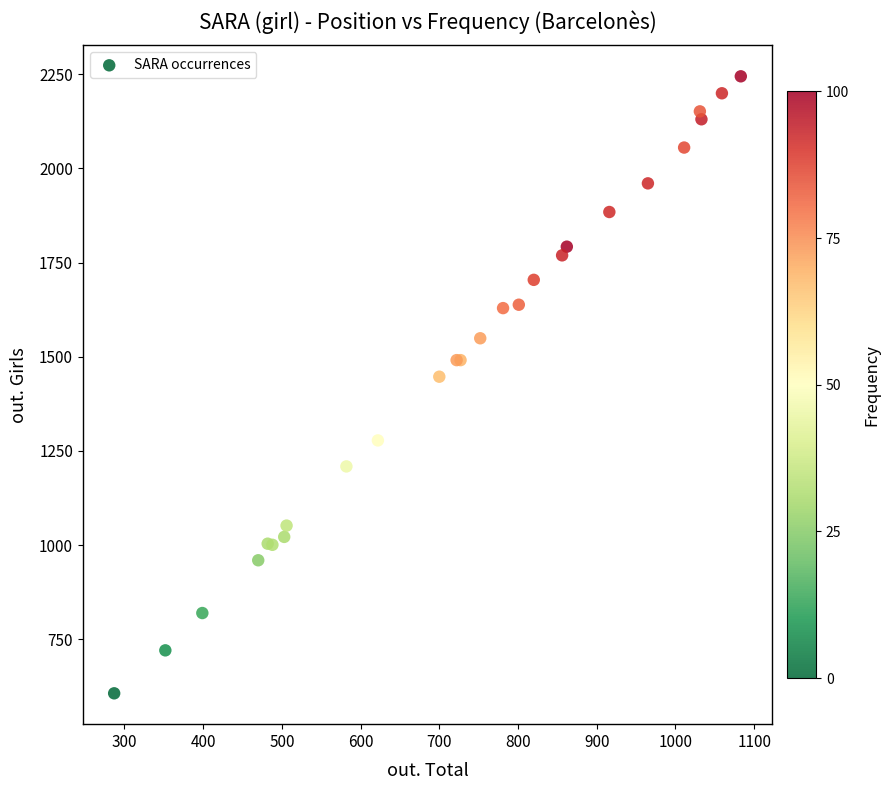

What Y value in the scatter plot is closest to 1425?

1447